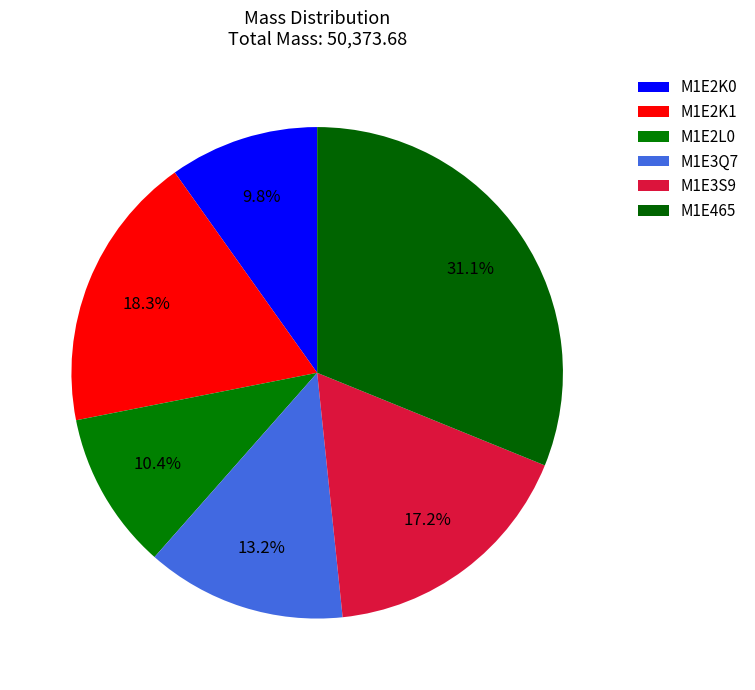

Is it true that M1E465 is 31% of the pie?

True